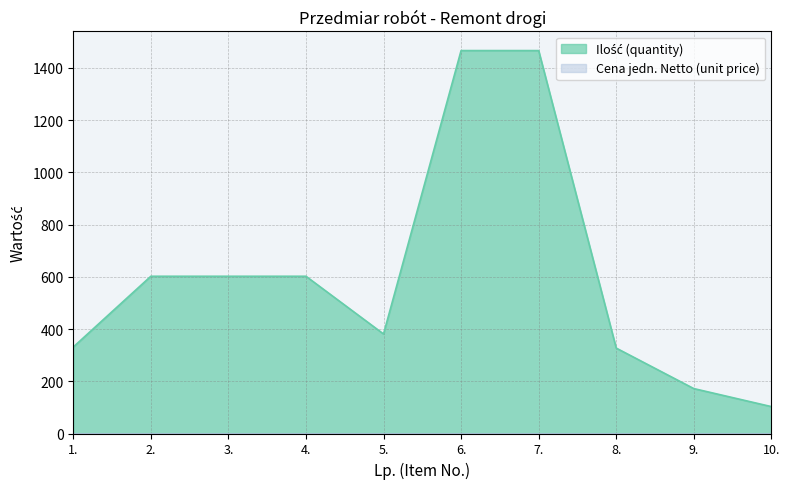

What is the greatest value displayed?

1466.0